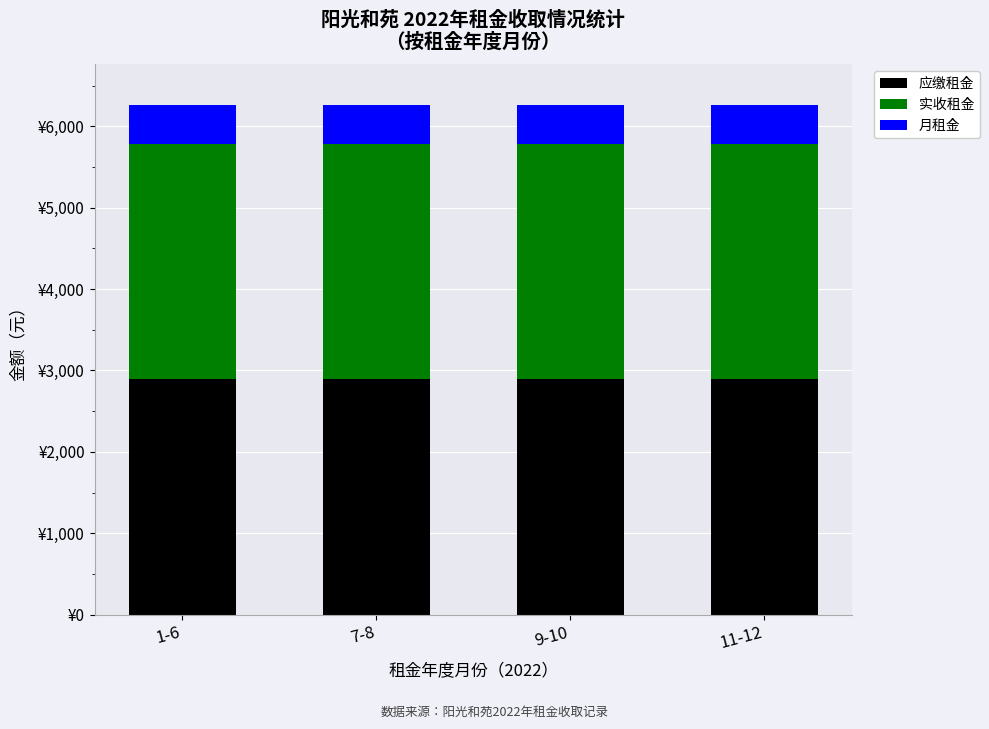

Are the bars horizontal?

No